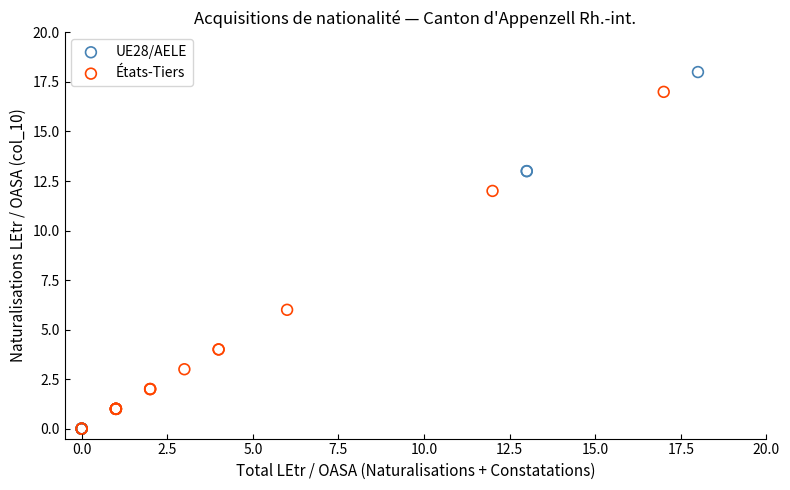

Which series has the largest Y range (max minus min)?

UE28/AELE